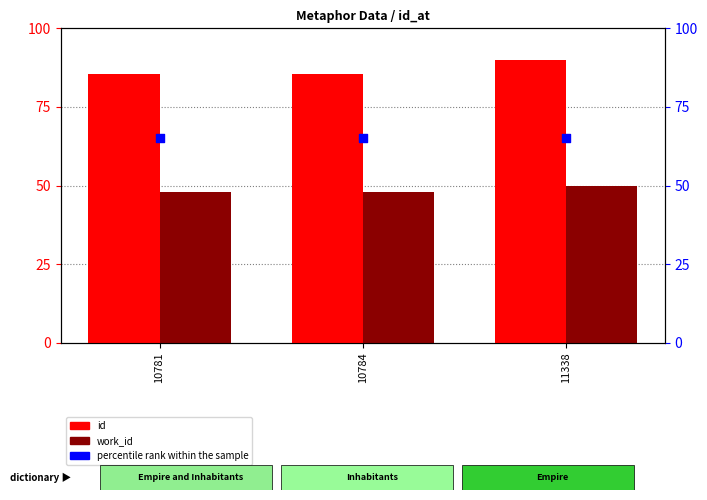

Which series has the largest total across all categories?

id